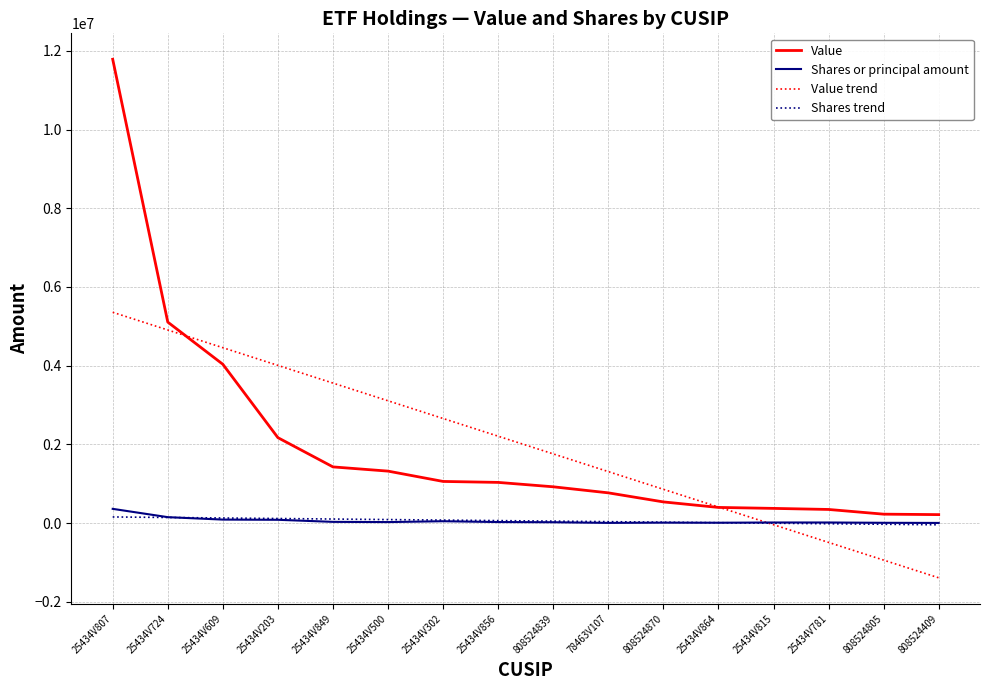

At which label is Value trend closest to 1982670?

808524839